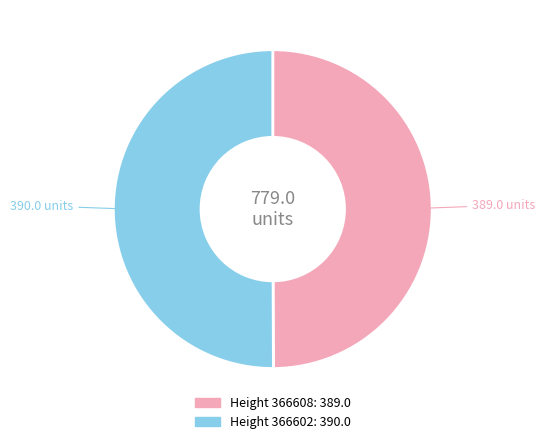

Which category has the smallest portion of the pie?

366608